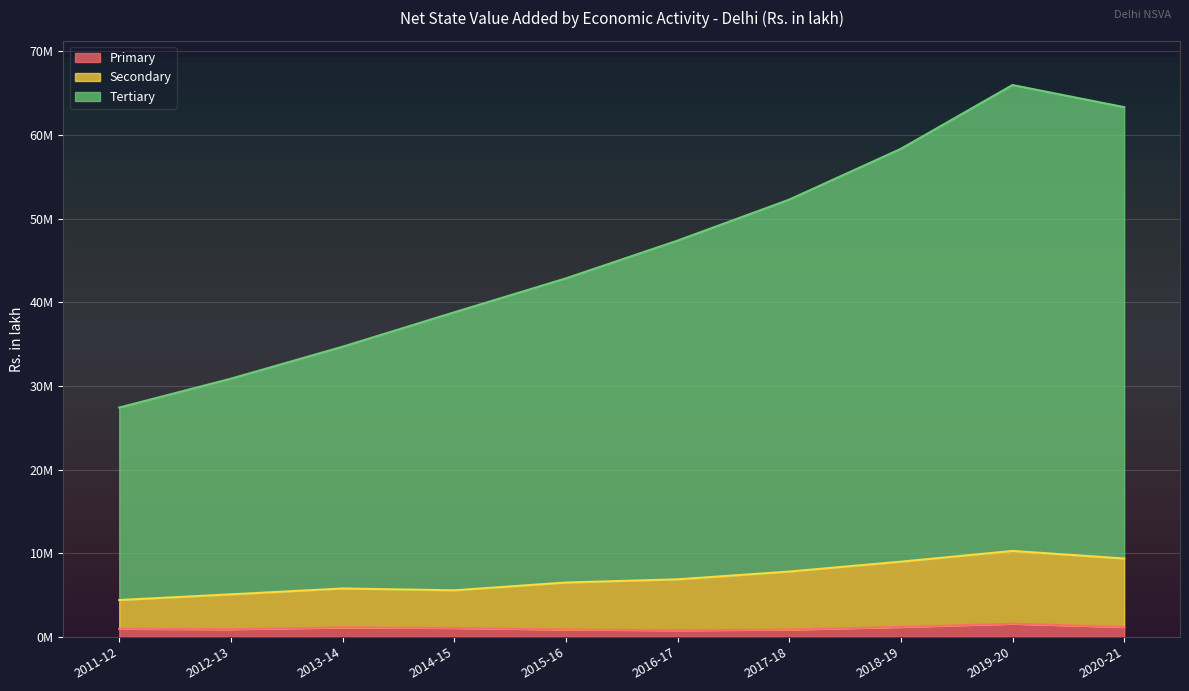

How many values in the Secondary series exceed 6874308?

5